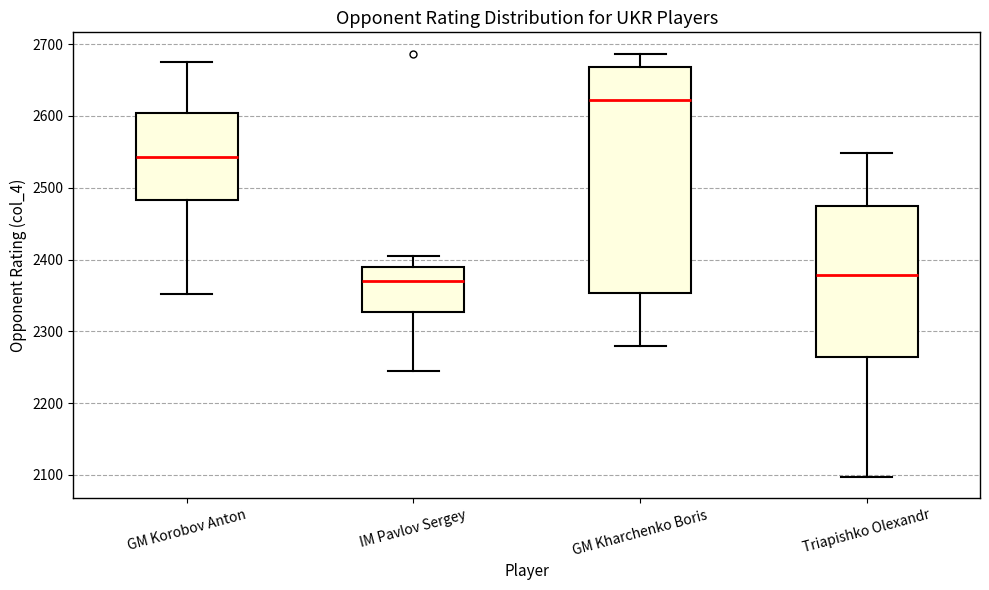

Which box is the tallest, from its lower edge to its upper edge?

GM Kharchenko Boris